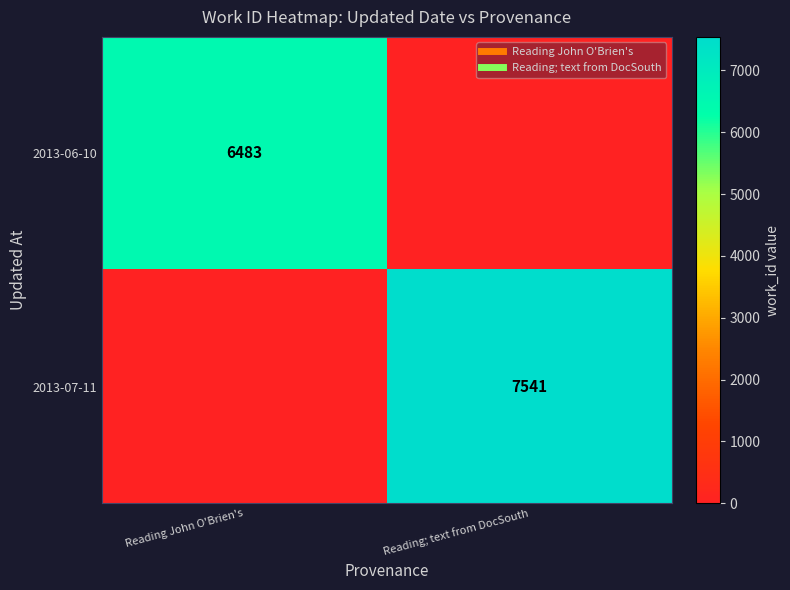

Which series has the largest total across all categories?

2013-07-11